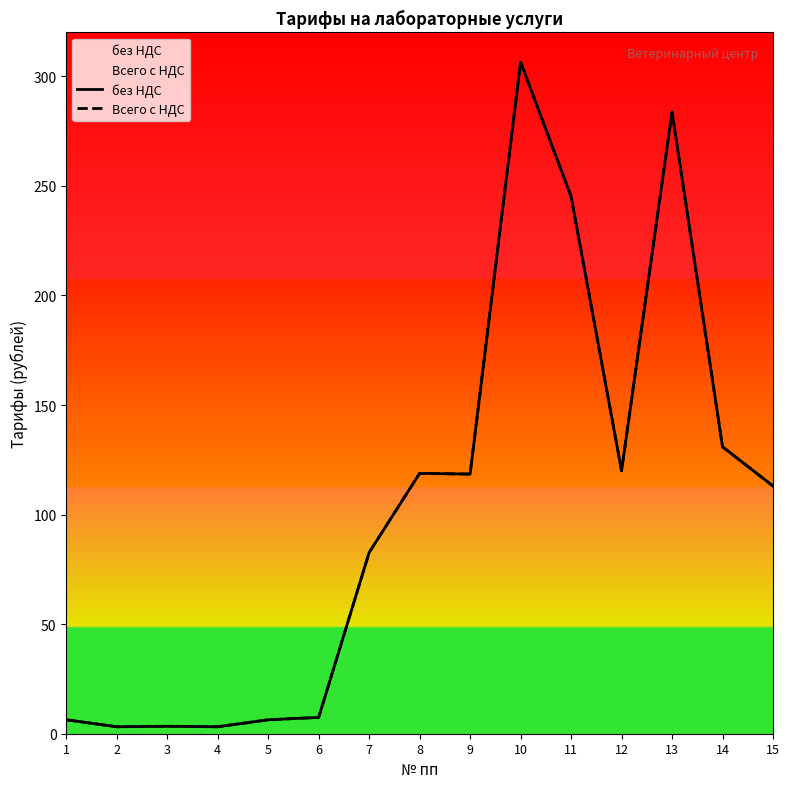

What is the value of the Всего с НДС point at the 6th from the left?

7.5